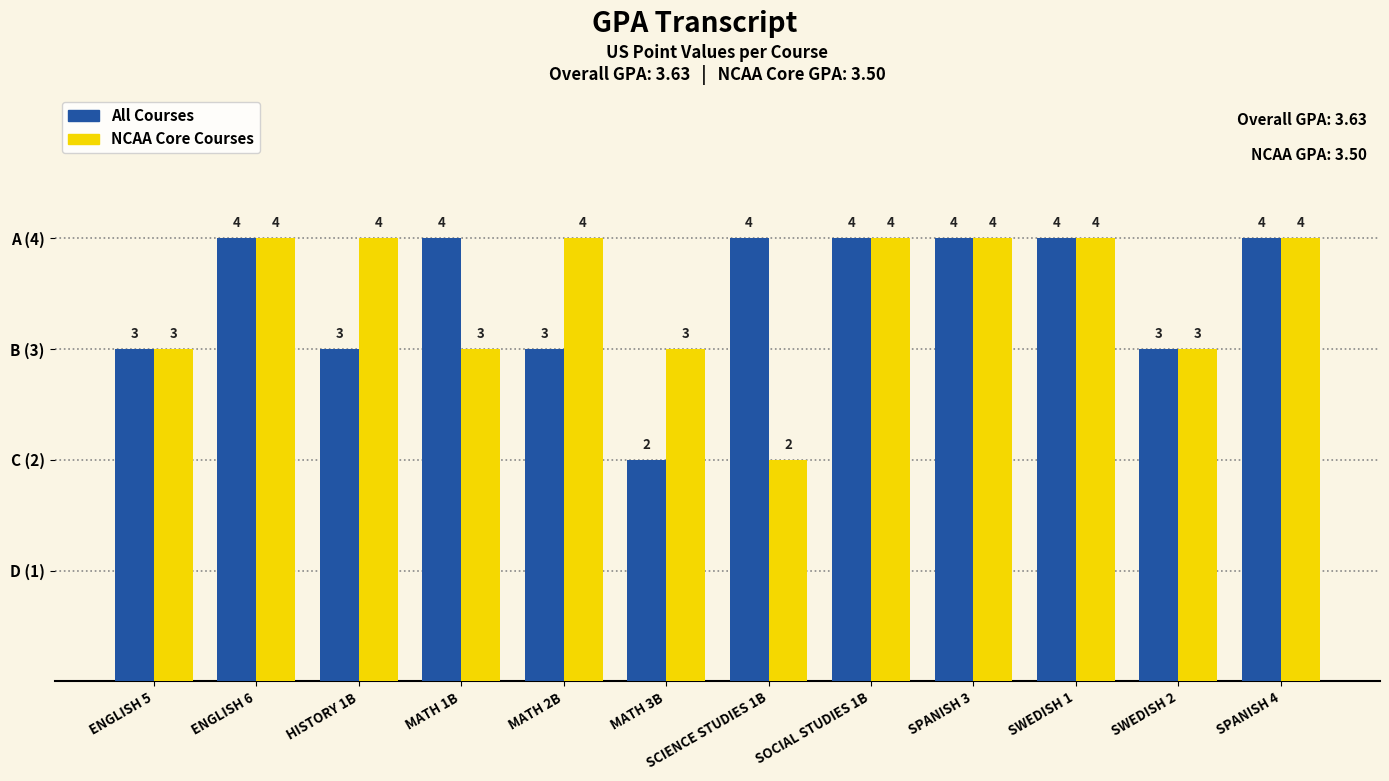

Reading right to left, transcribe all the data shown in this chart.

All Courses: 4	3	4	4	4	4	2	3	4	3	4	3
NCAA Core Courses: 4	3	4	4	4	2	3	4	3	4	4	3